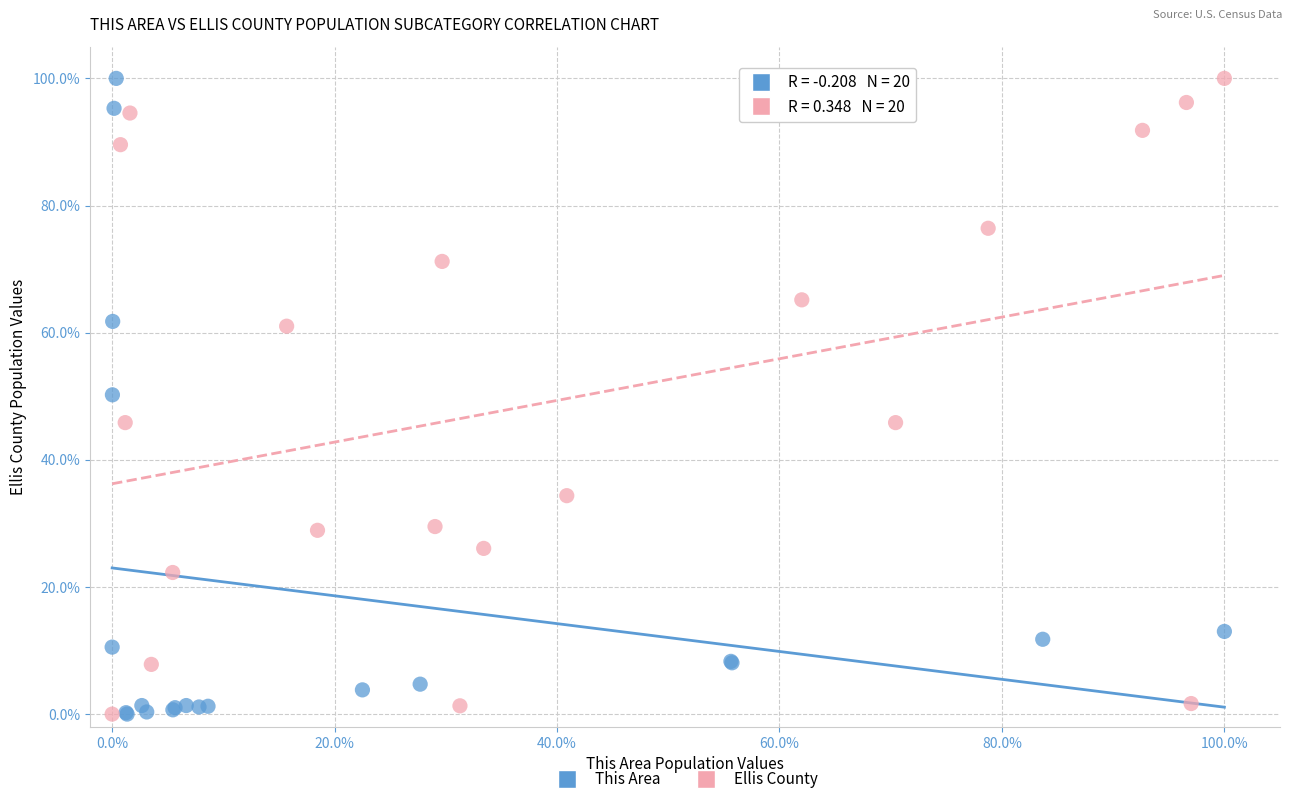

What are all the series names shown in the legend?

This Area, Ellis County